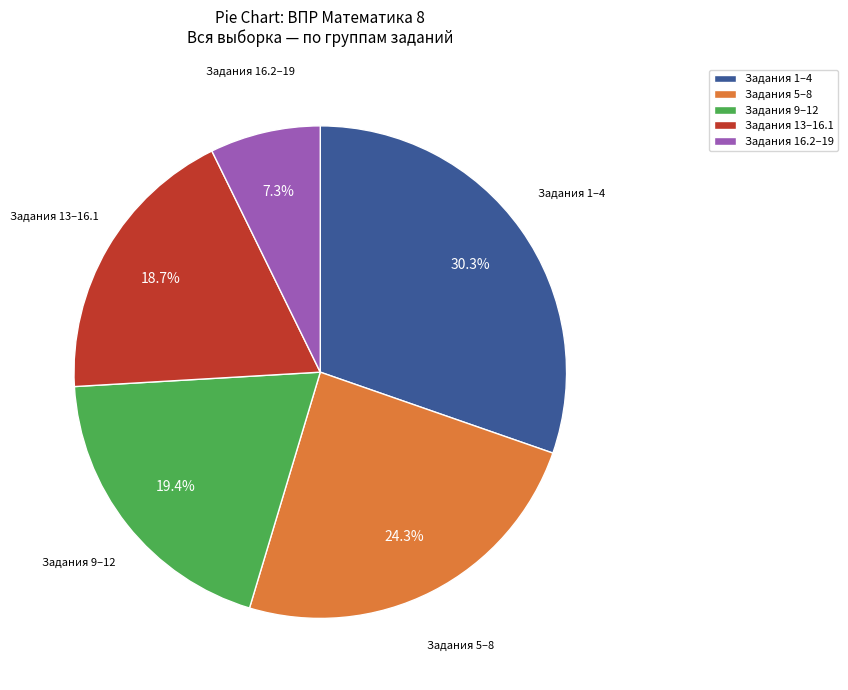

Rank the categories by value from highest to lowest.

Задания 1–4, Задания 5–8, Задания 9–12, Задания 13–16.1, Задания 16.2–19